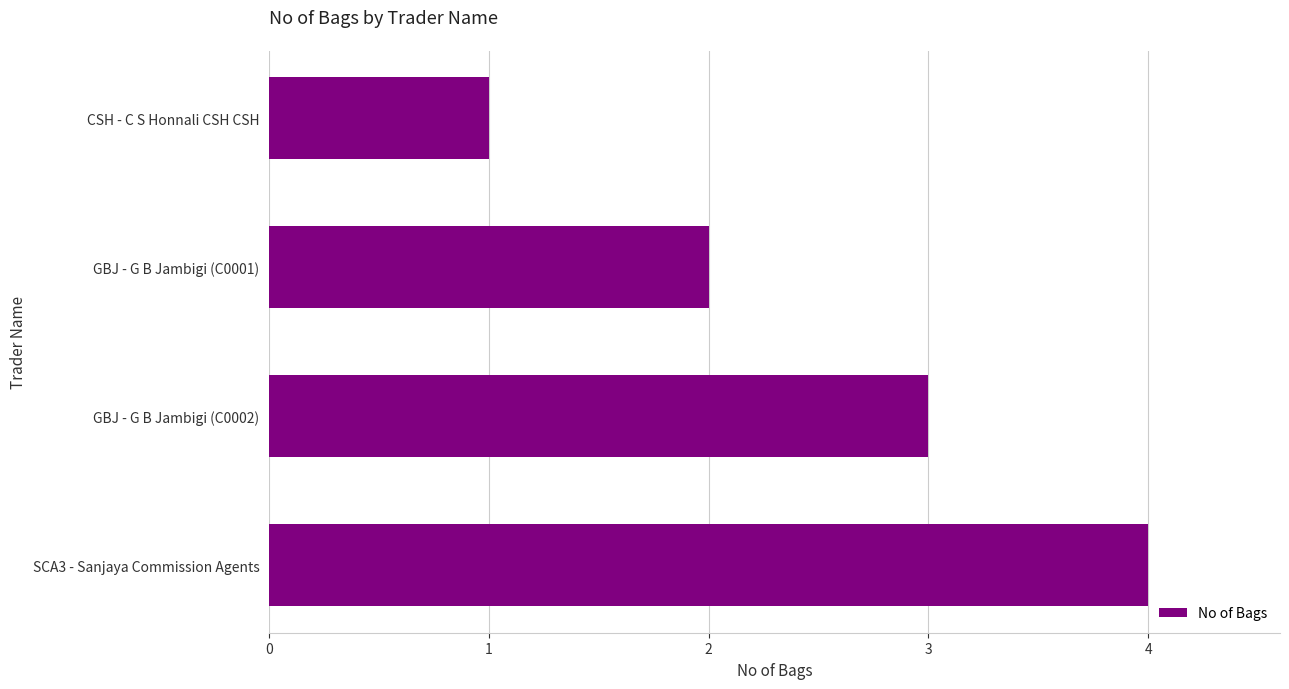

Does the chart contain stacked bars?

No